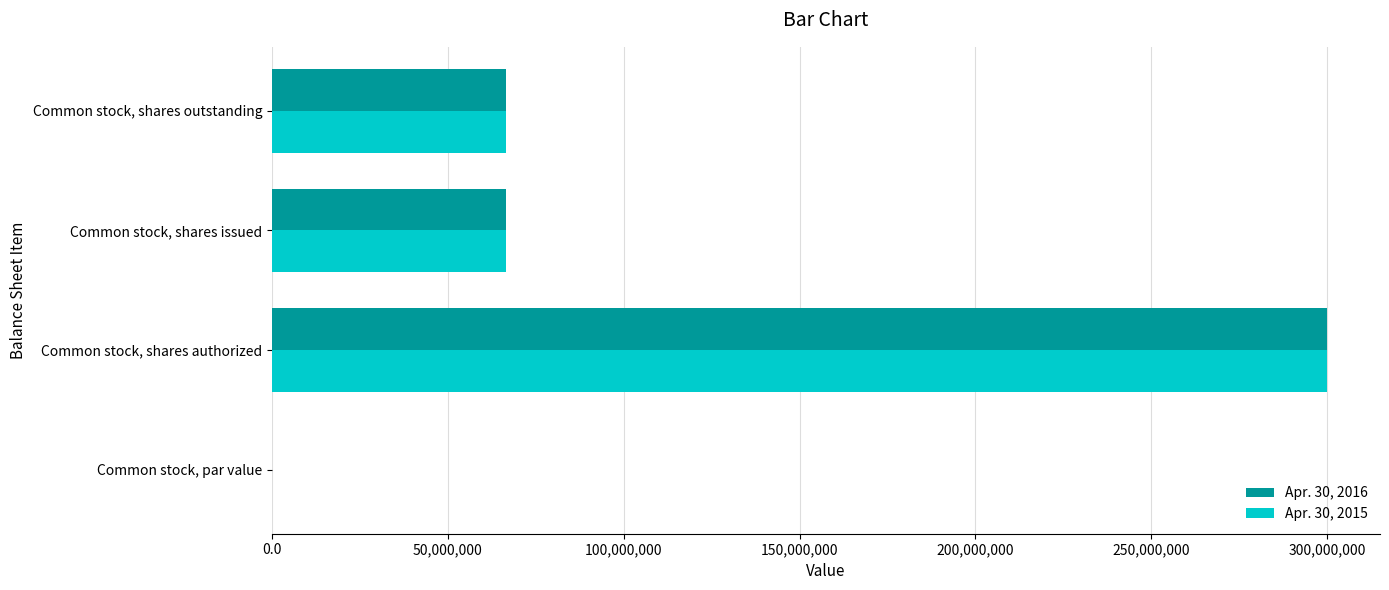

What is the highest value of the Apr. 30, 2015 series?

300000000.0